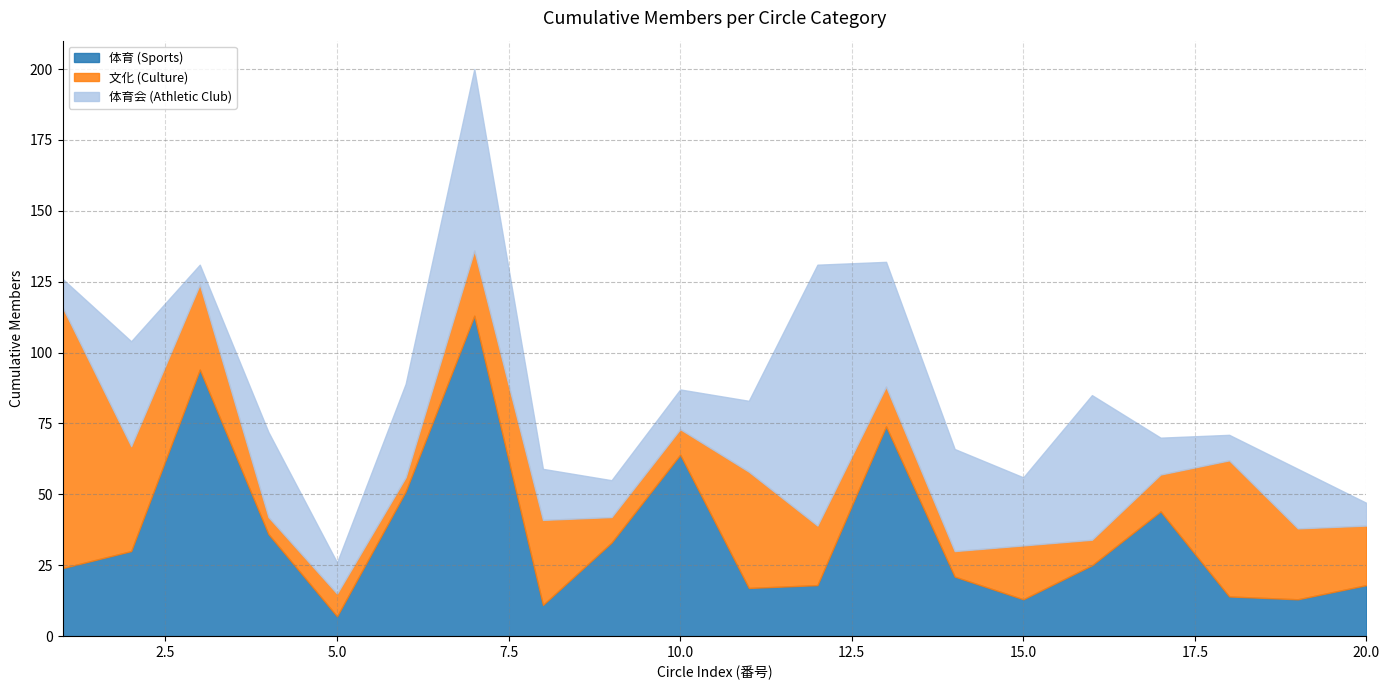

List the series in order of their peak value, lowest first.

文化 (Culture), 体育会 (Athletic Club), 体育 (Sports)